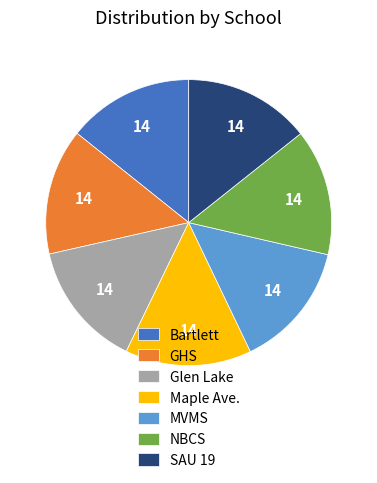

Combined, do NBCS and SAU 19 account for over 50%?

No